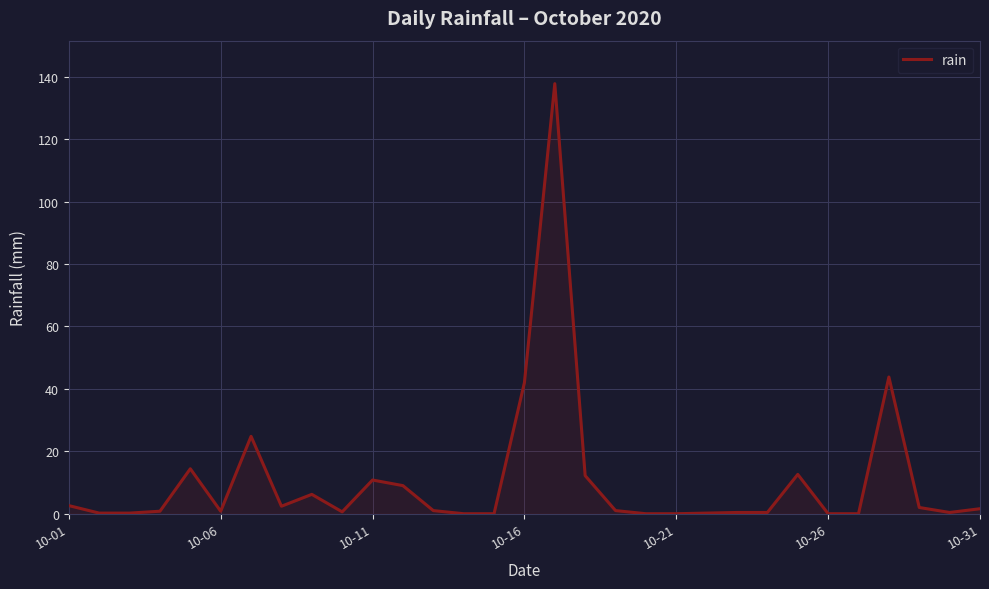

What is the maximum value shown in the chart?

137.8